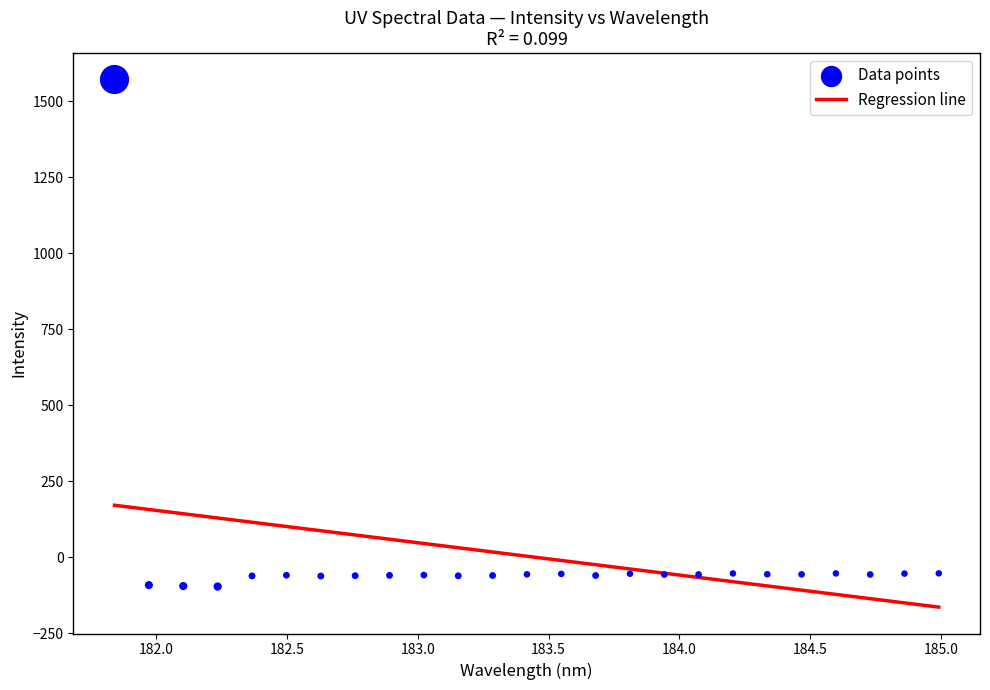

What is the range of X values (max minus min)?

3.1